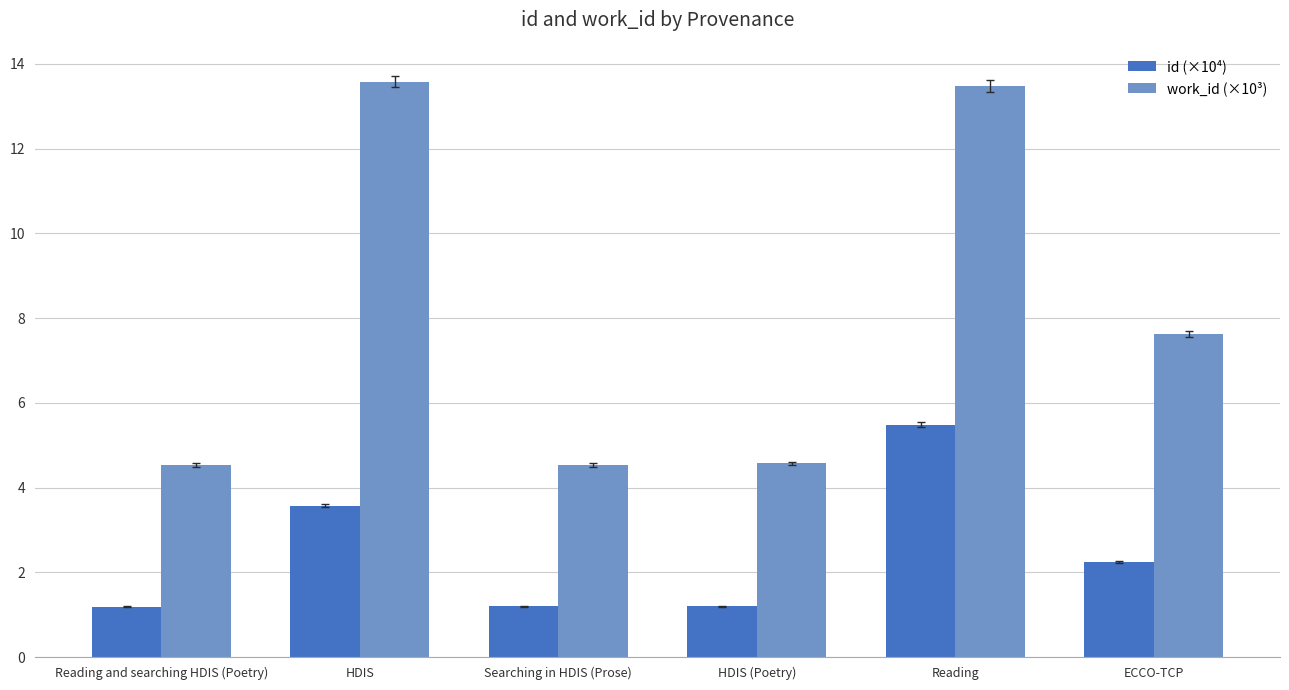

What is the minimum value for work_id (×10³)?

4.5